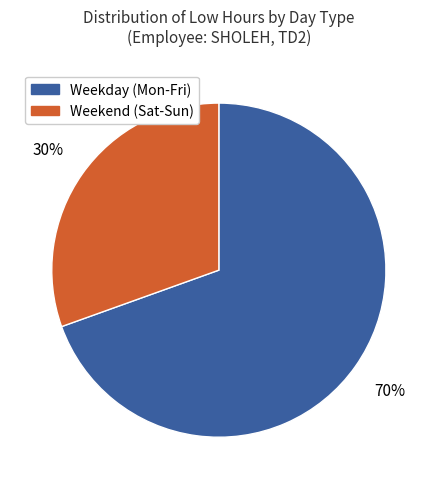

To the nearest percent, what portion does Weekend (Sat-Sun) represent?

30%